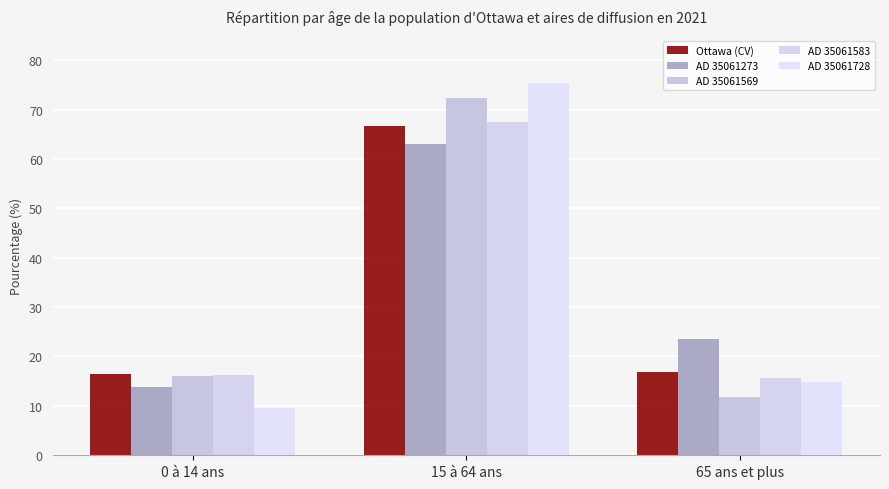

Reading left to right, what are all the values shown in this chart?

Ottawa (CV): 16.4	66.7	16.9
AD 35061273: 13.9	63.0	23.5
AD 35061569: 16.0	72.4	11.7
AD 35061583: 16.3	67.4	15.7
AD 35061728: 9.6	75.4	14.9